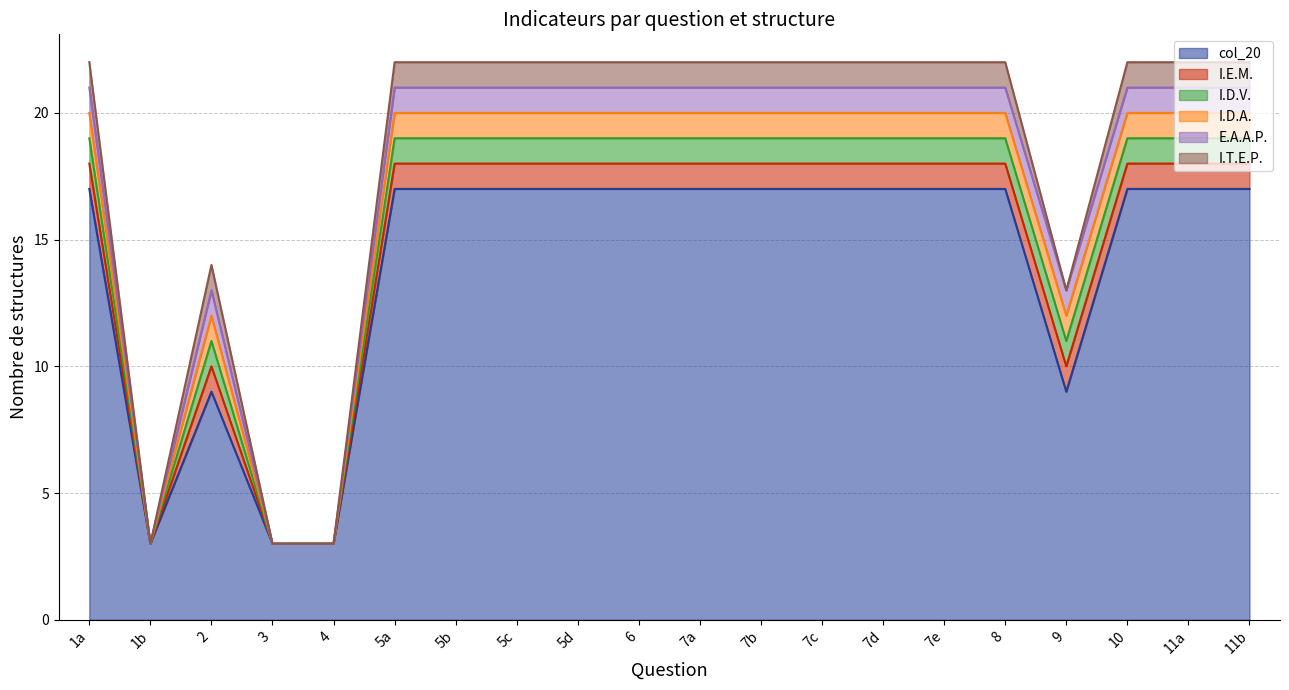

Rank the categories by E.A.A.P. value from lowest to highest.

1b, 3, 4, 1a, 2, 5a, 5b, 5c, 5d, 6, 7a, 7b, 7c, 7d, 7e, 8, 9, 10, 11a, 11b